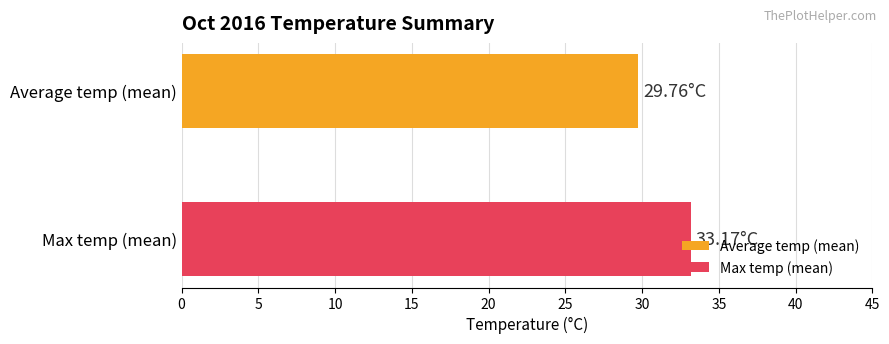

Rank the series by their maximum value, from lowest to highest.

Average temp (mean), Max temp (mean)